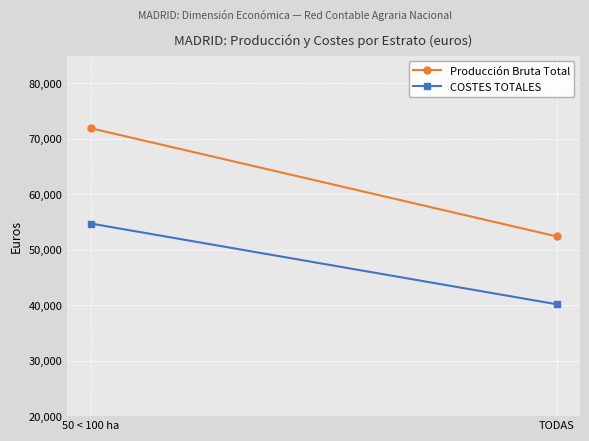

What is the sum of the Producción Bruta Total values at TODAS and 50 < 100 ha?

124314